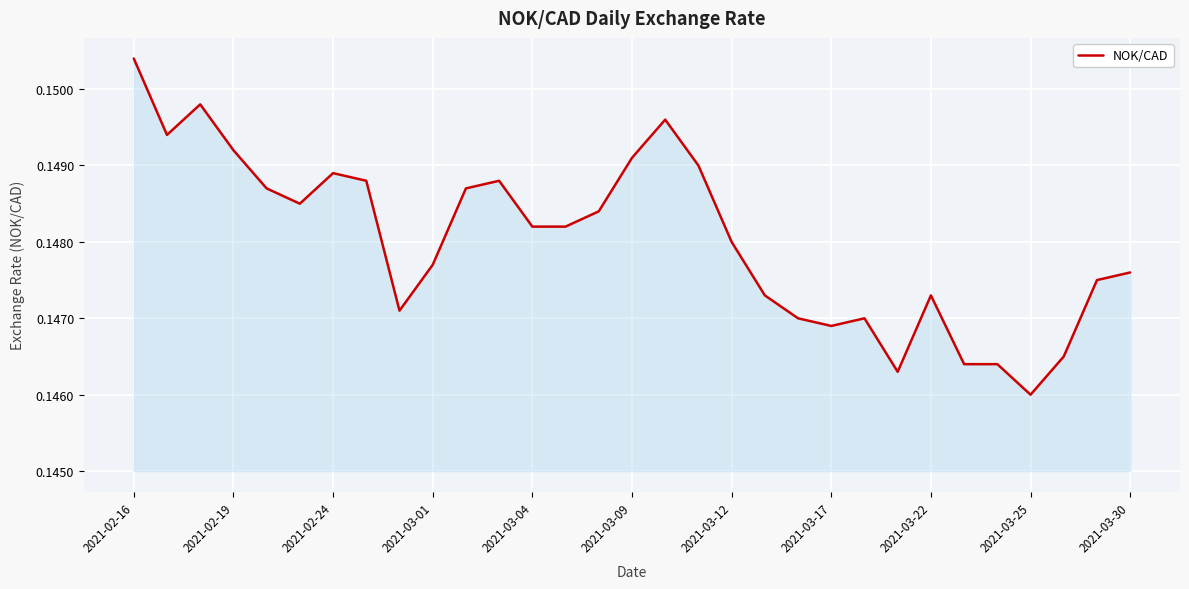

What is the value of the 12th point from the left?

0.1